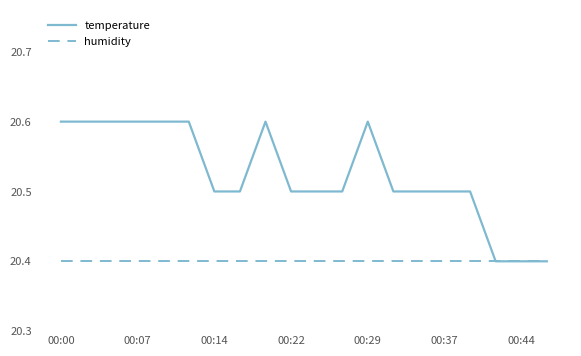

What is the greatest value displayed?

20.6